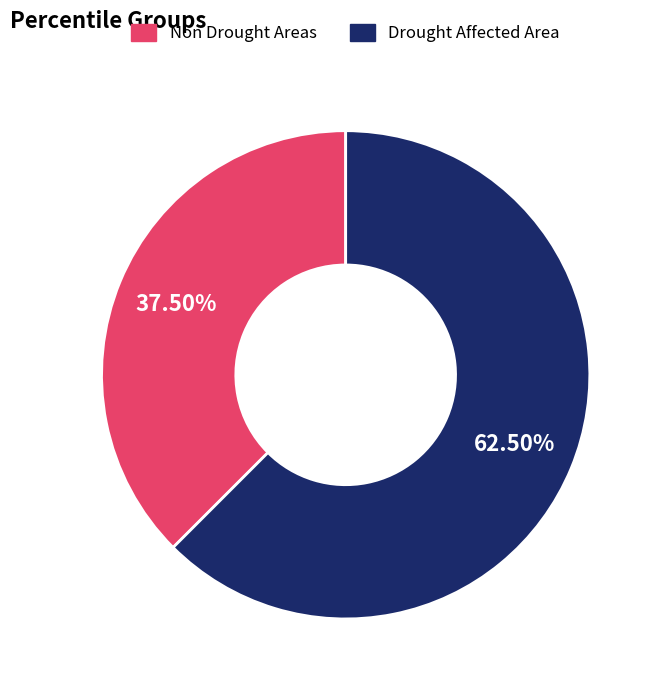

Combined, do Non Drought Areas and Drought Affected Area account for over 50%?

Yes